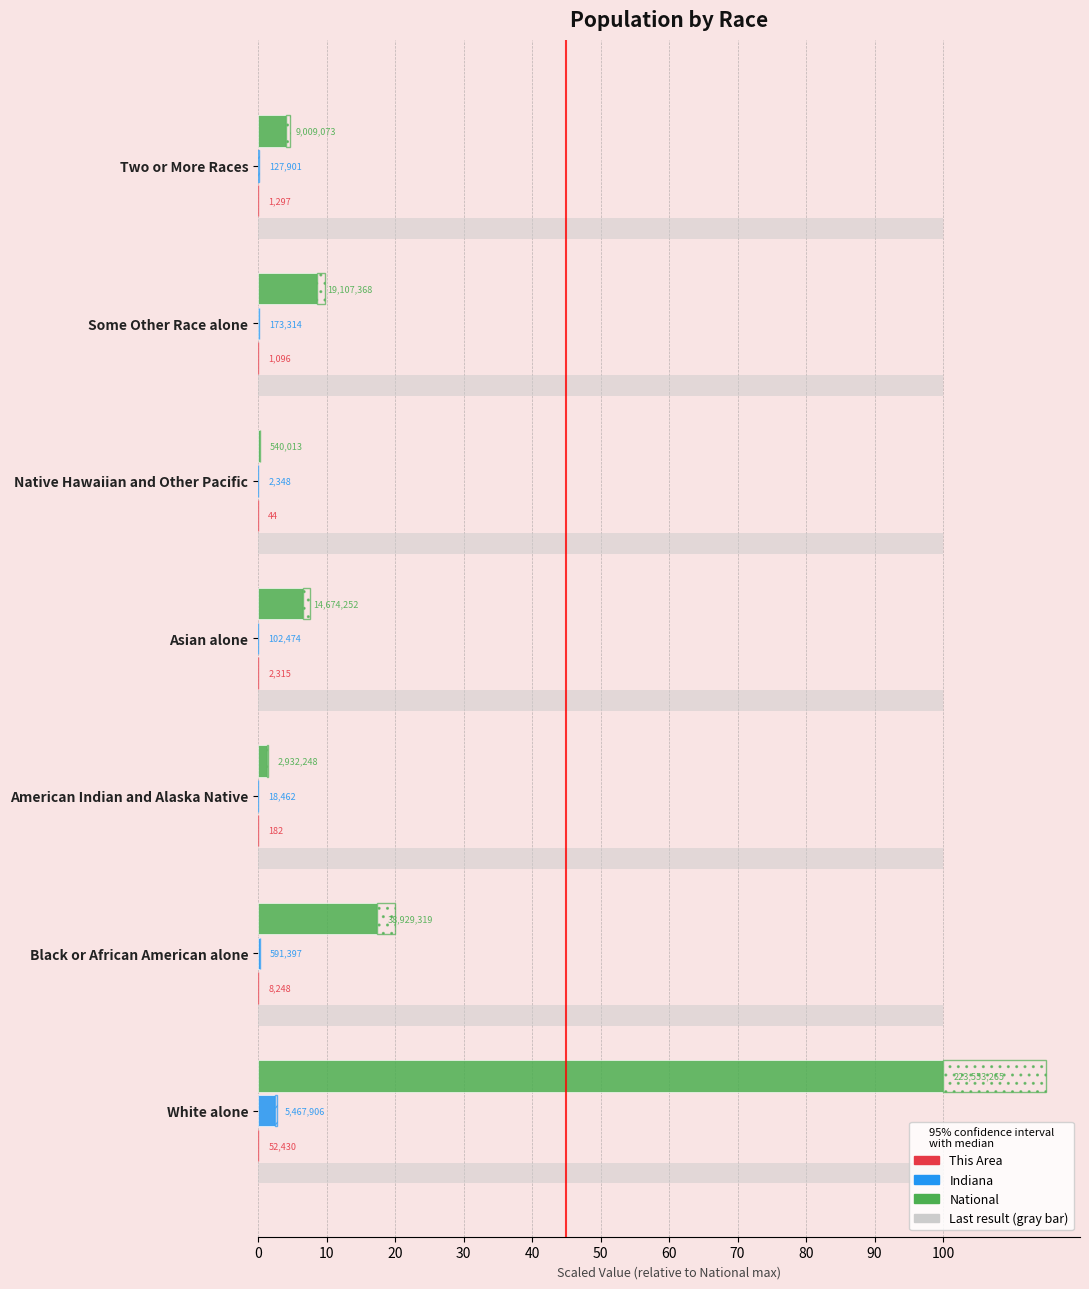

True or false: National has a value of 13.8 at Some Other Race alone.

False